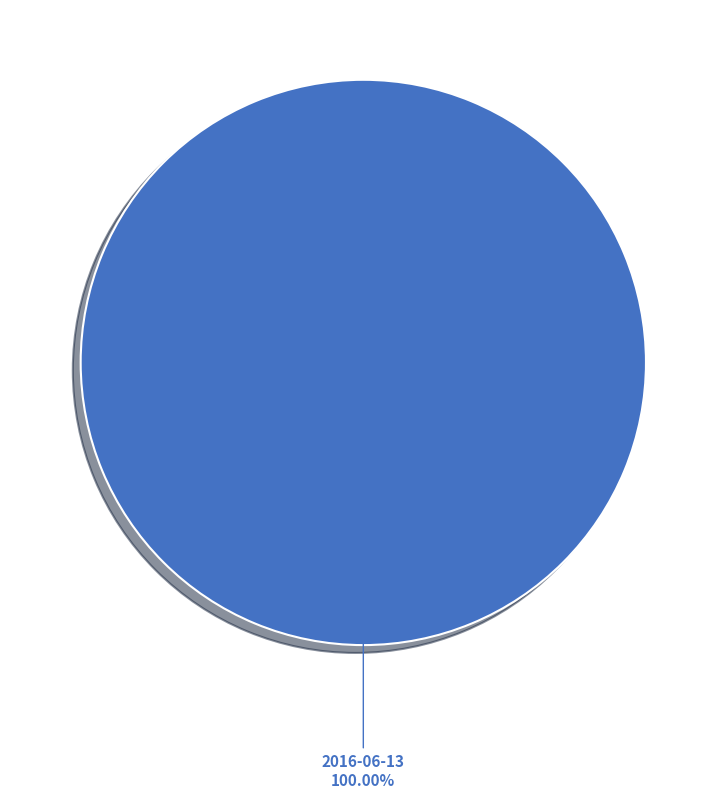

Does any single category account for the majority?

Yes